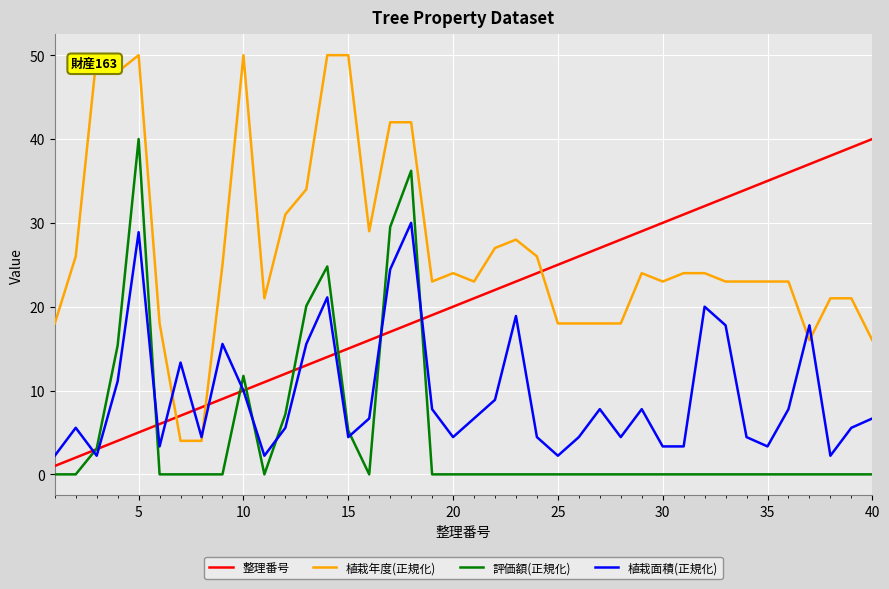

List the series in order of their overall mean, highest first.

植栽年度(正規化), 整理番号, 植栽面積(正規化), 評価額(正規化)